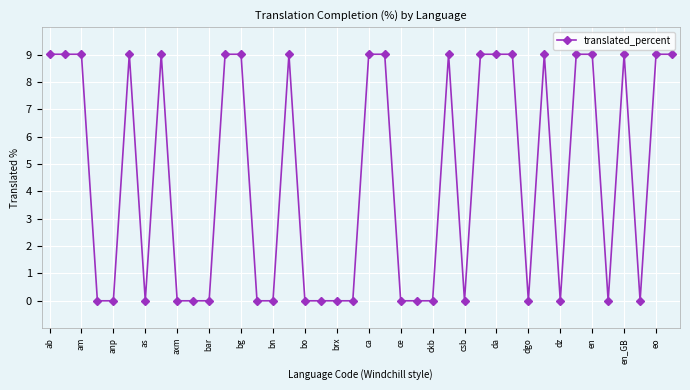

Count the number of categories in the chart.

40